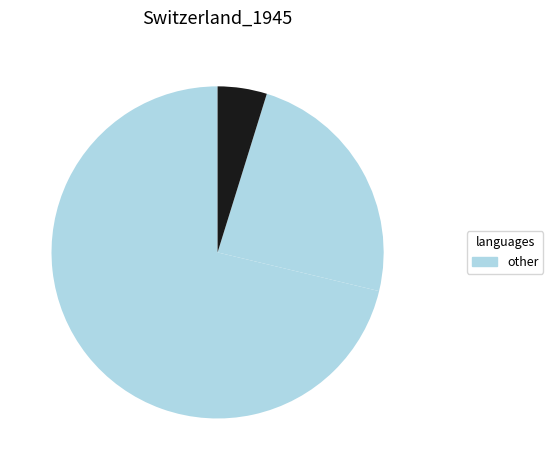

How many segments does this pie chart have?

3